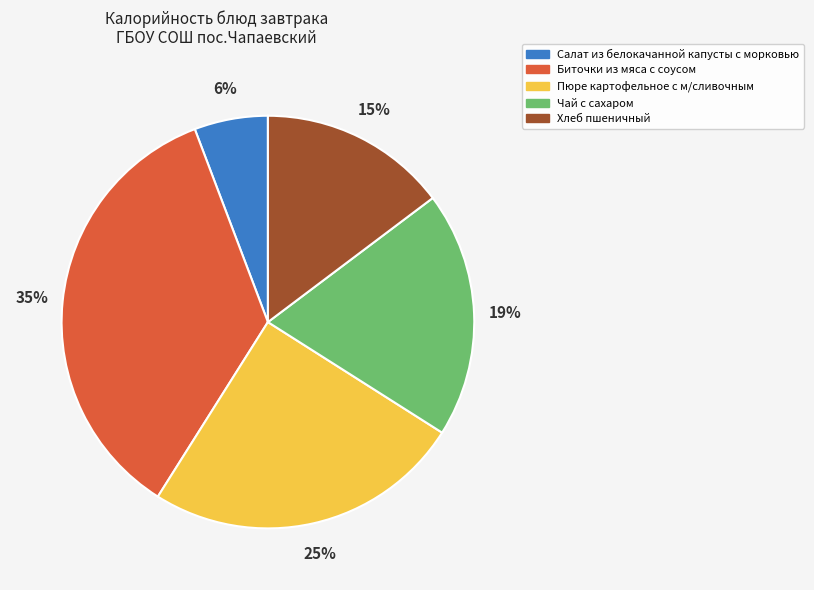

Which category has the smallest portion of the pie?

Салат из белокачанной капусты с морковью